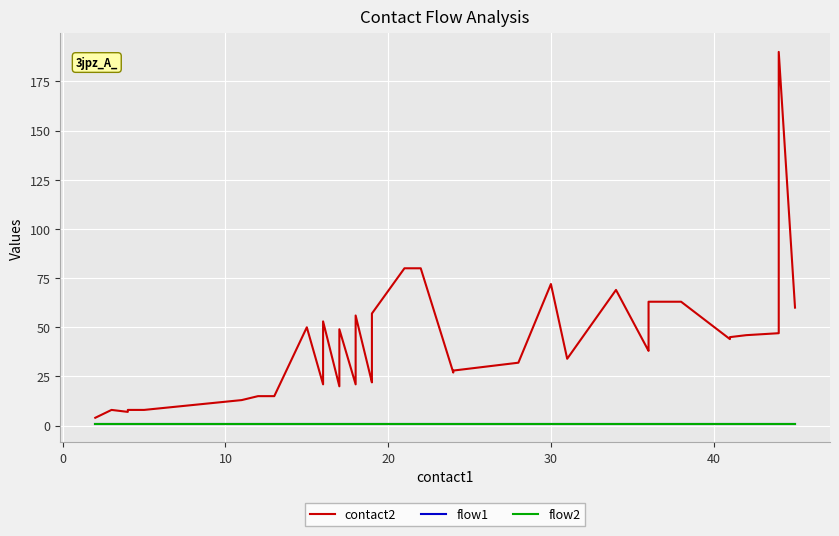

What is the value of the flow2 point at the 26th from the left?

1